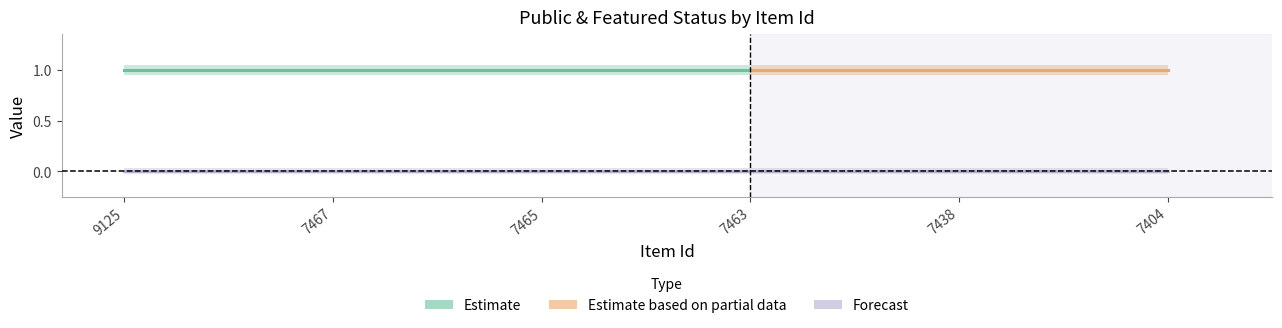

Reading left to right, what are all the values shown in this chart?

public: 9125=1	7467=1	7465=1	7463=1	7438=1	7404=1
featured: 9125=0	7467=0	7465=0	7463=0	7438=0	7404=0